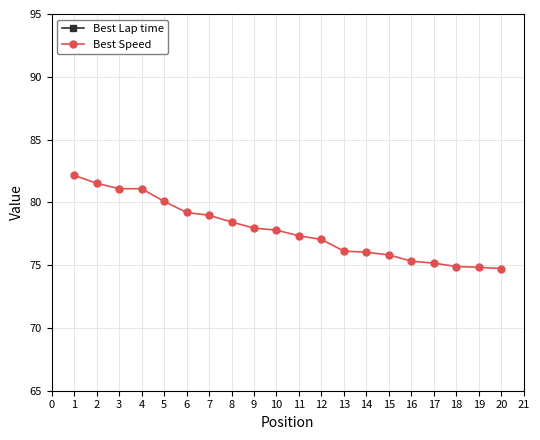

What is the value of the Best Lap time point at the 6th from the left?

100.5